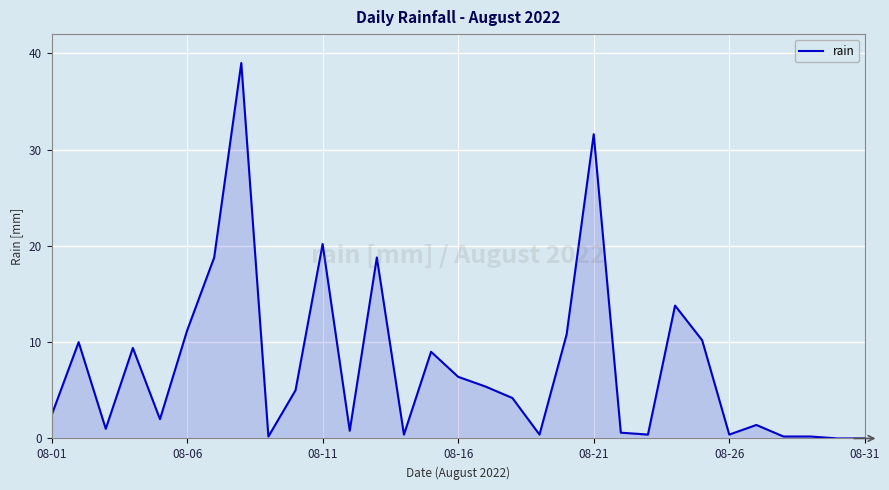

What is the greatest value displayed?

39.0